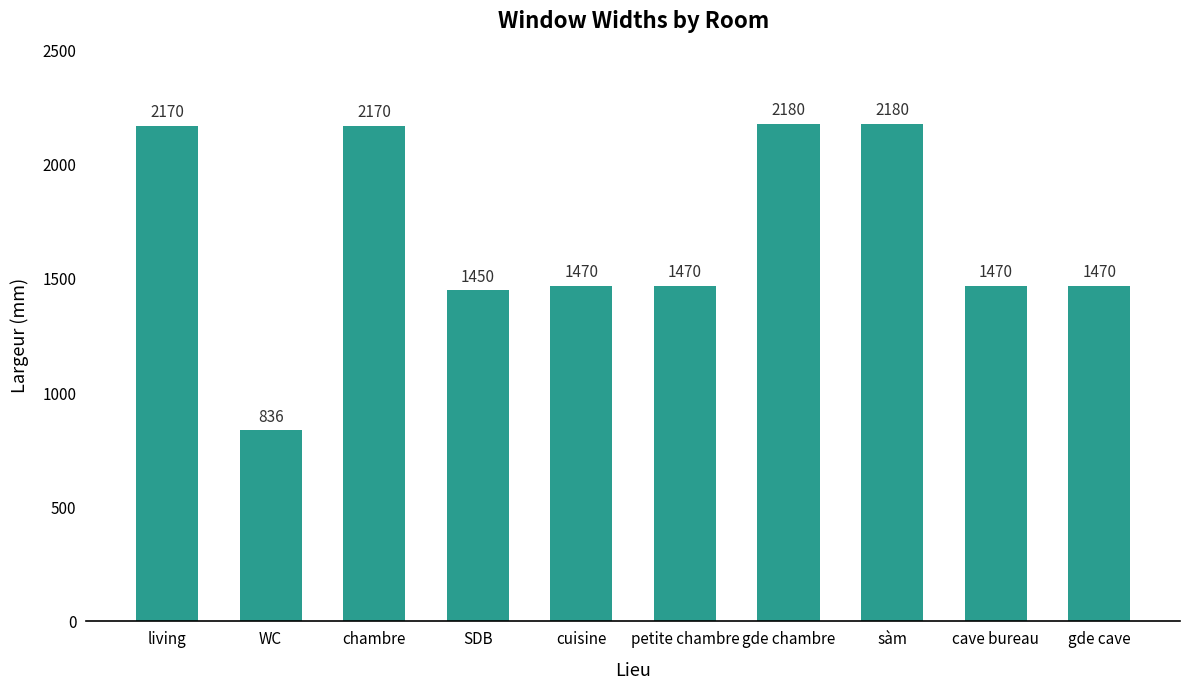

What is the minimum value shown in the chart?

836